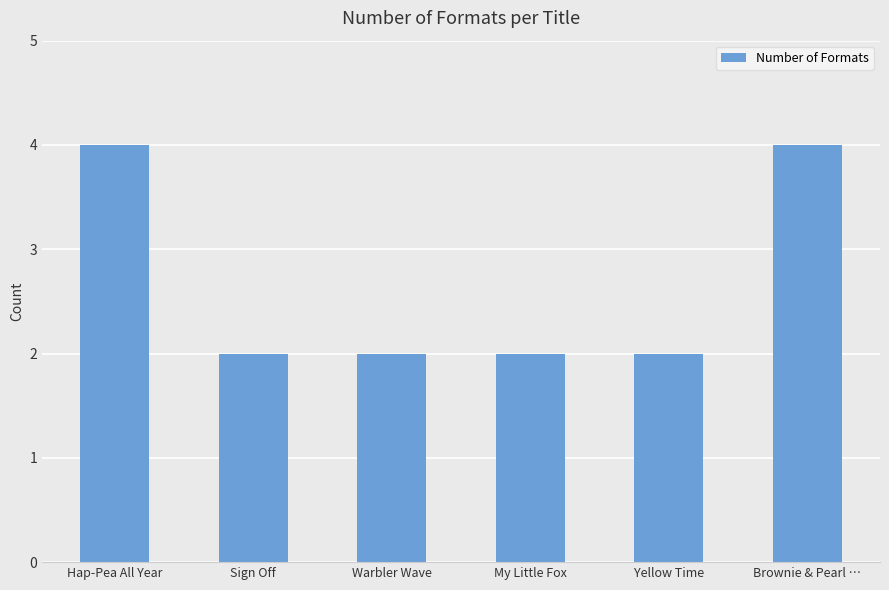

How many bars are there in total?

6